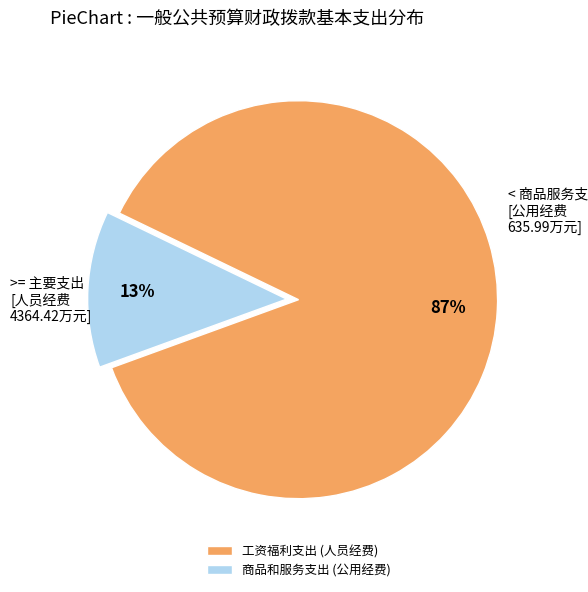

What is the largest slice in the pie chart?

工资福利支出 (人员经费)